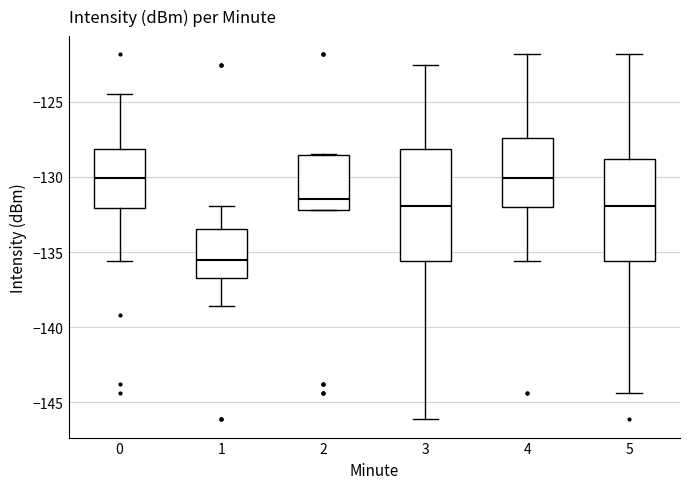

Which box is the tallest, from its lower edge to its upper edge?

3